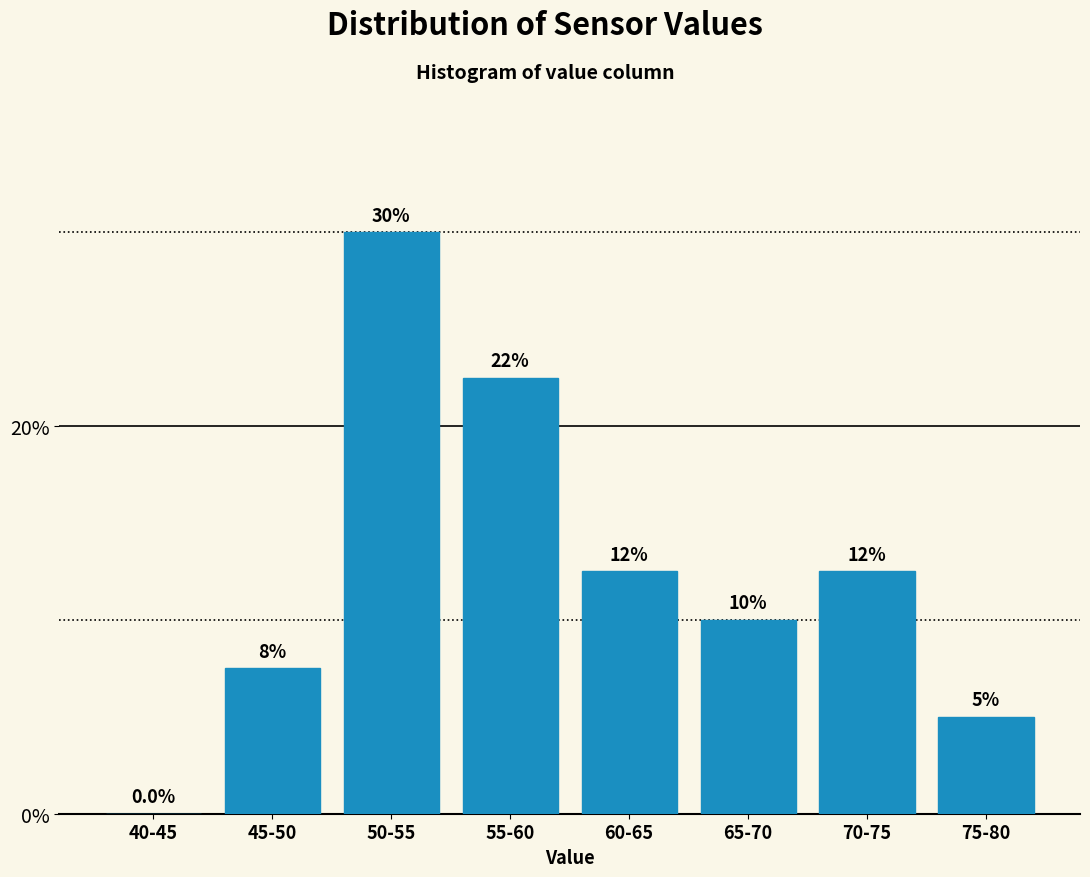

Reading left to right, list all the values displayed in this chart.

40-45=0.0	45-50=7.5	50-55=30.0	55-60=22.5	60-65=12.5	65-70=10.0	70-75=12.5	75-80=5.0